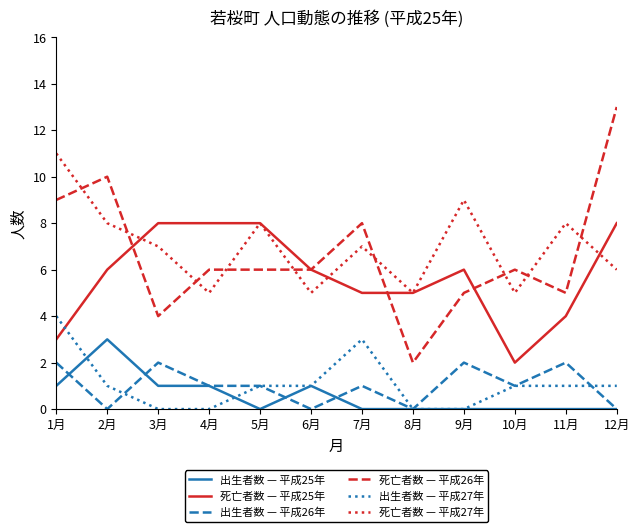

What are all the series names shown in the legend?

出生者数 — 平成25年, 死亡者数 — 平成25年, 出生者数 — 平成26年, 死亡者数 — 平成26年, 出生者数 — 平成27年, 死亡者数 — 平成27年